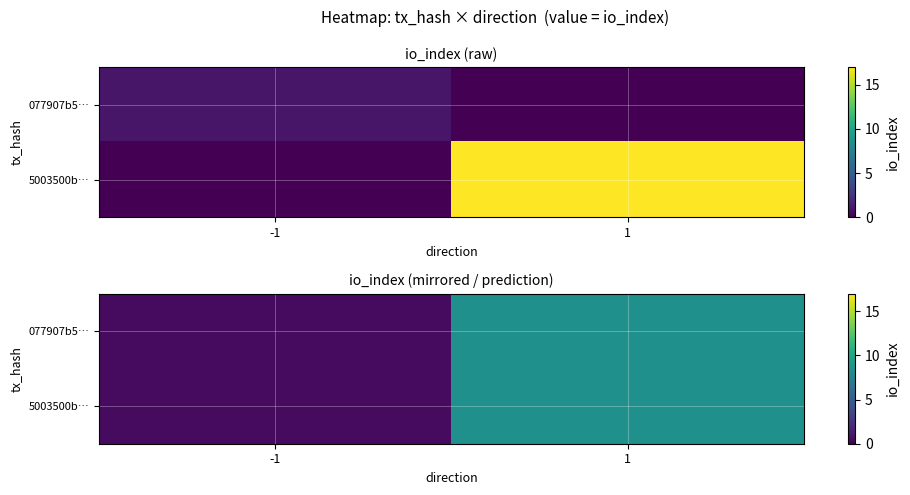

Which category has the lowest value in the 5003500b… series?

-1